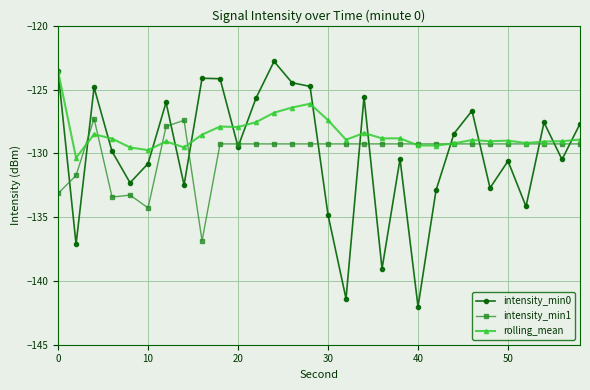

Which series has the largest total across all categories?

rolling_mean